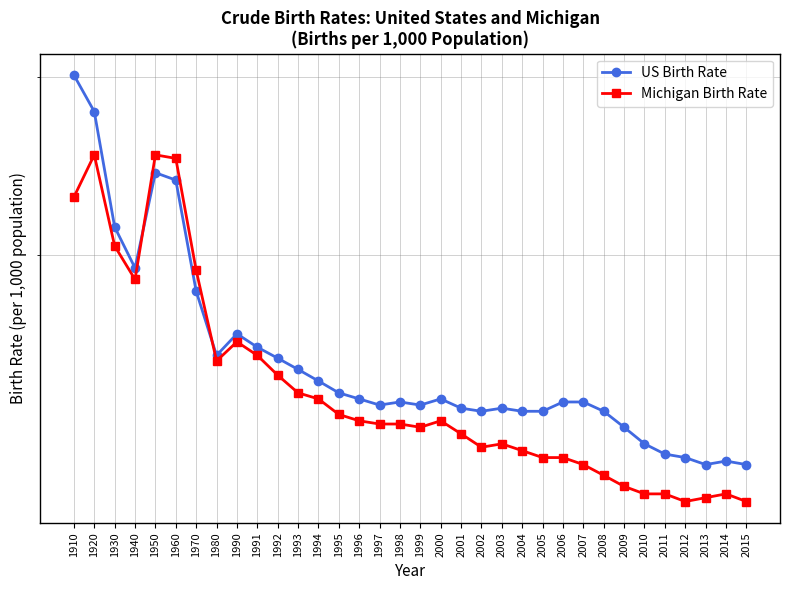

Is this an area chart (filled region under the line)?

No